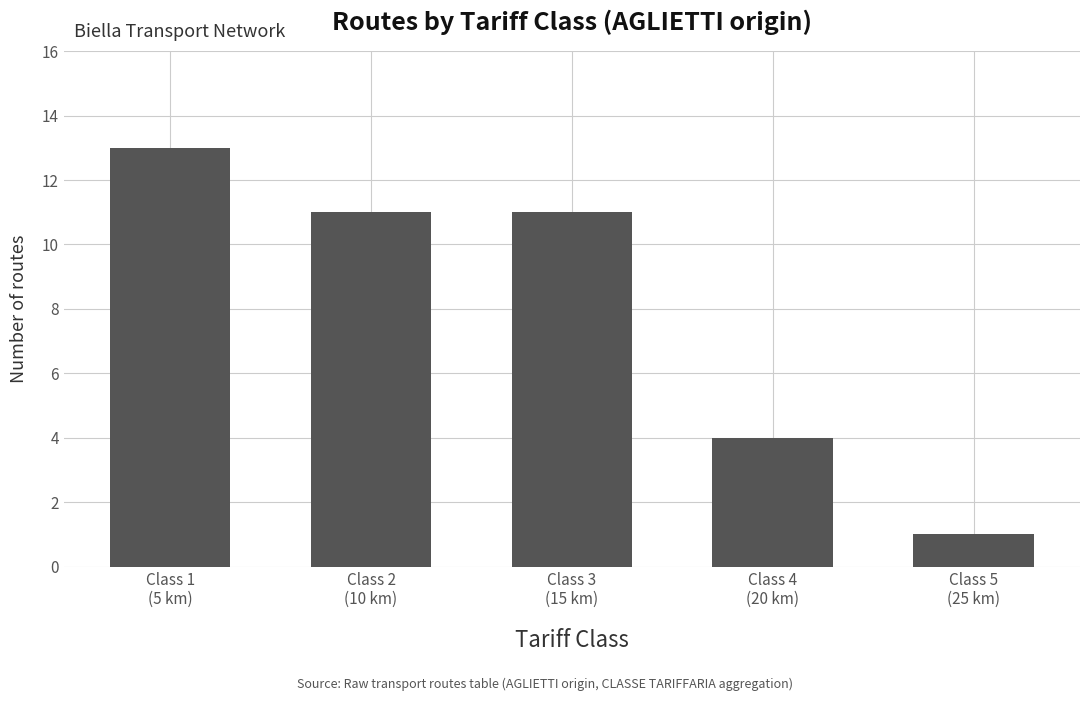

What is the label of the 3rd bar from the left?

Class 3
(15 km)